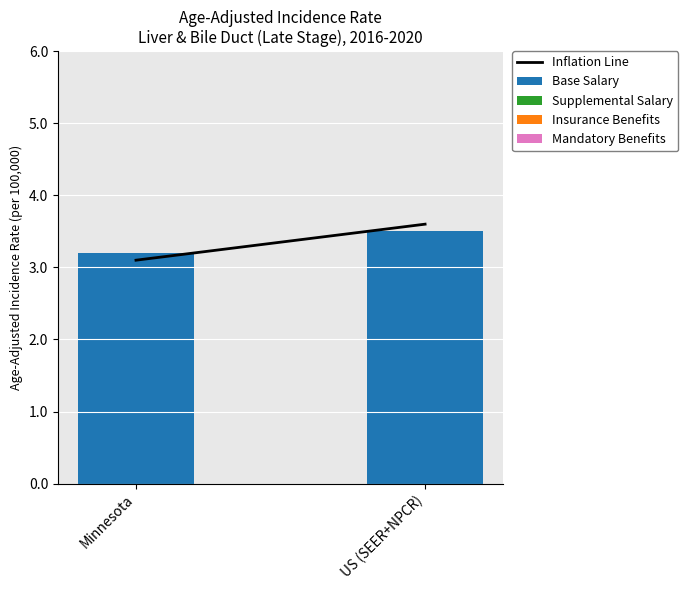

At which label is the value closest to 3?

Minnesota